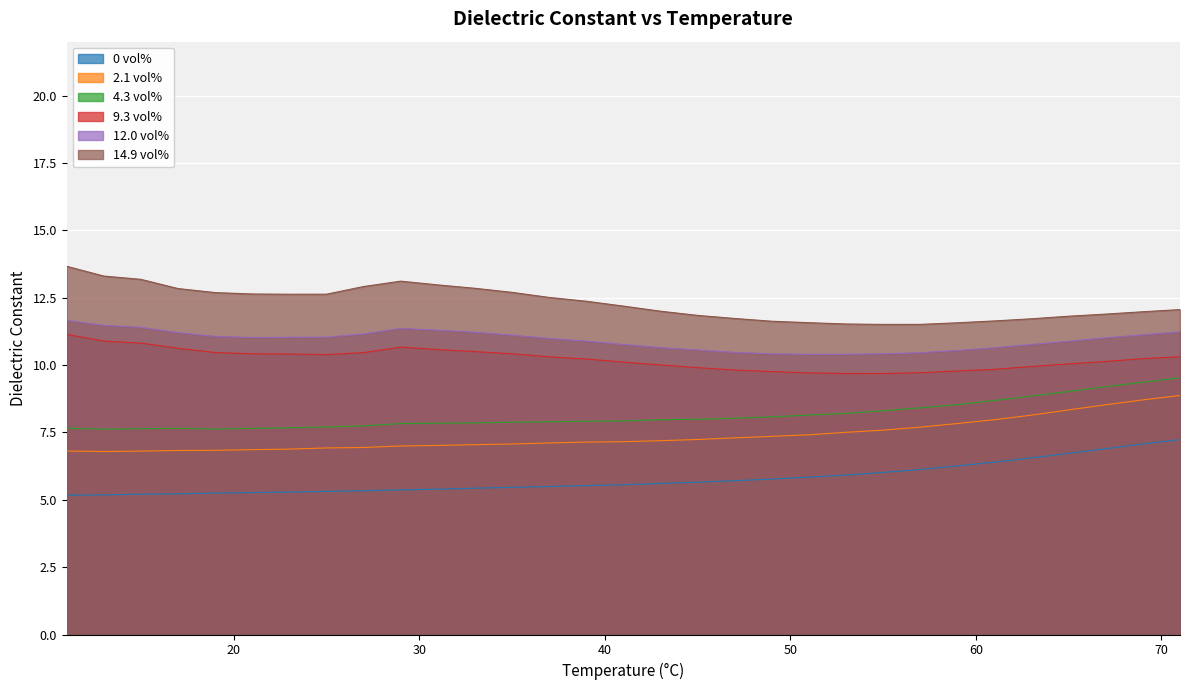

Rank the categories by 9.3 vol% value from highest to lowest.

11, 13, 15, 29, 17, 31, 33, 19, 27, 35, 21, 23, 25, 71, 37, 69, 39, 67, 41, 65, 43, 63, 45, 61, 47, 59, 49, 57, 51, 53, 55